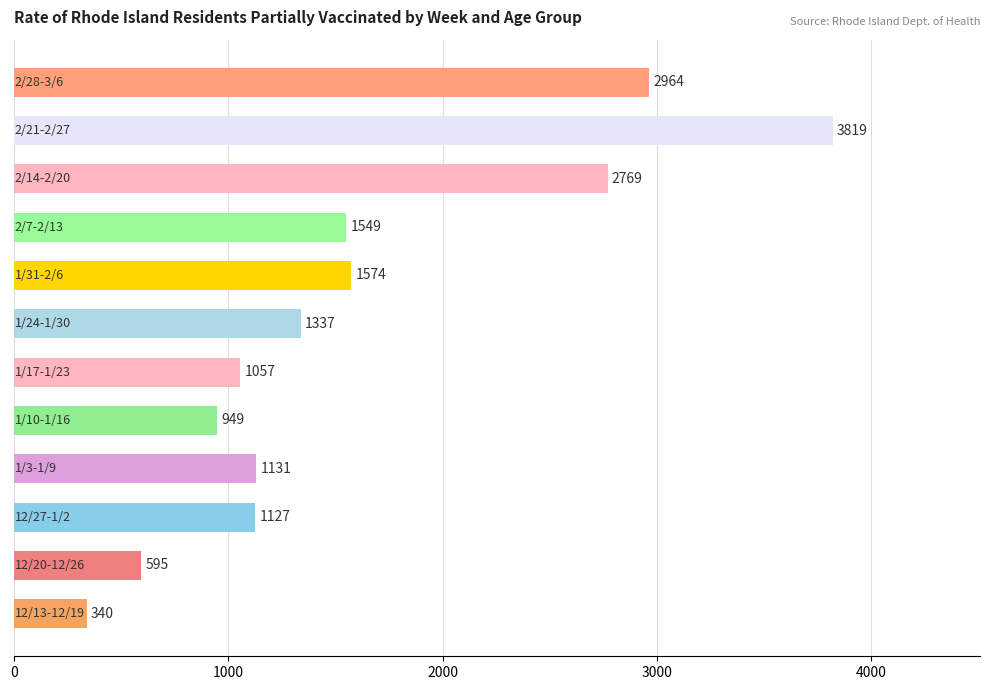

How many categories are shown in the chart?

12